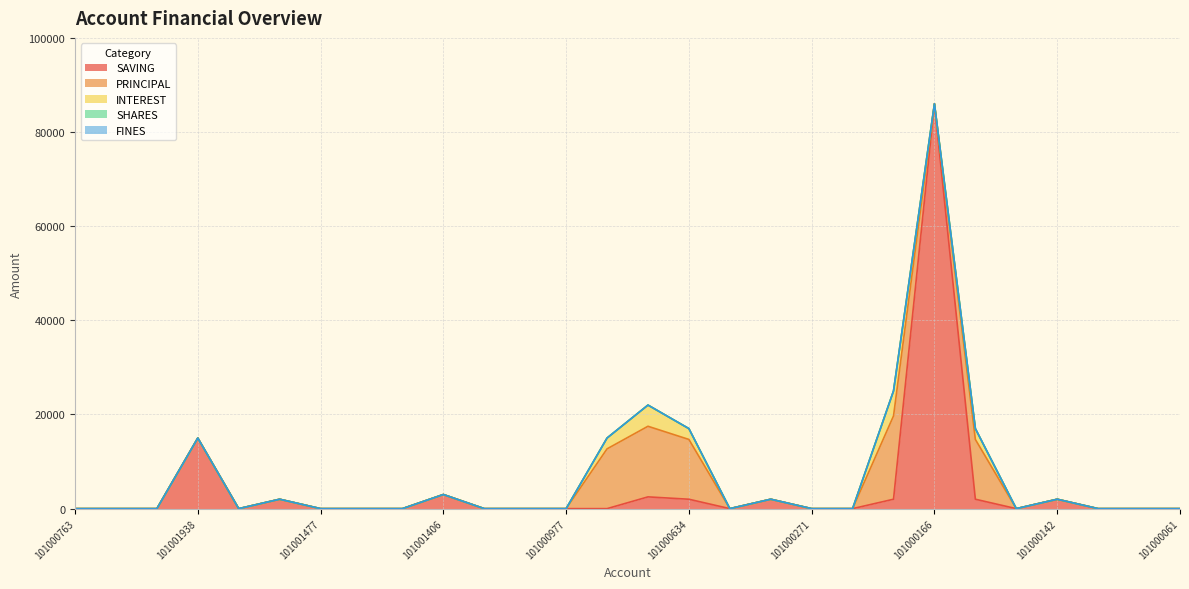

Is it true that INTEREST equals -2319 at 101001863?

False